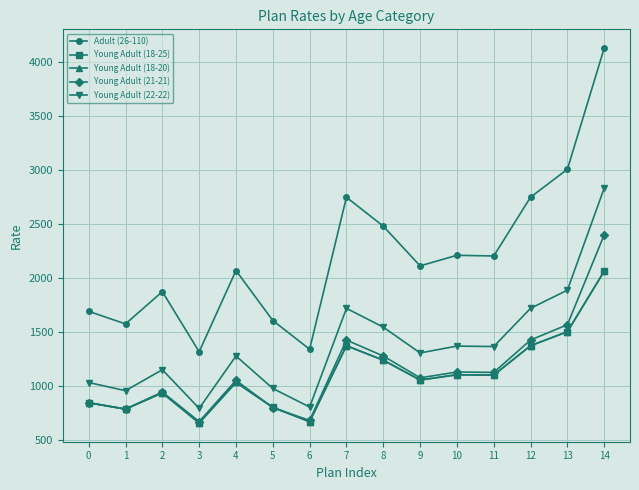

What is the lowest value of the Young Adult (22-22) series?

793.0